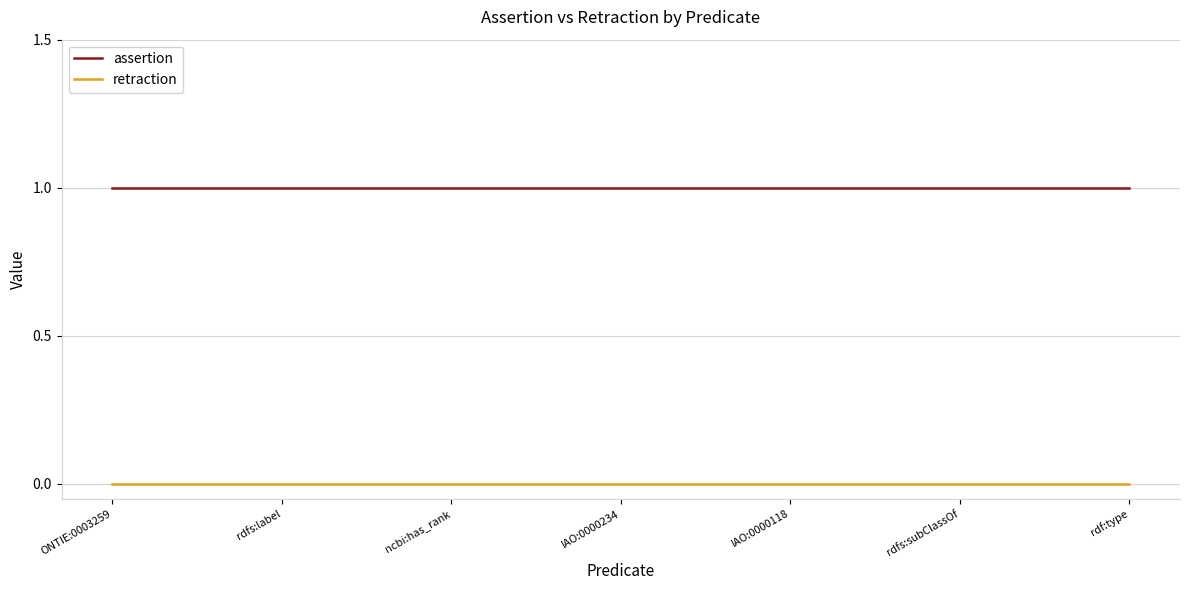

What are all the series names shown in the legend?

assertion, retraction